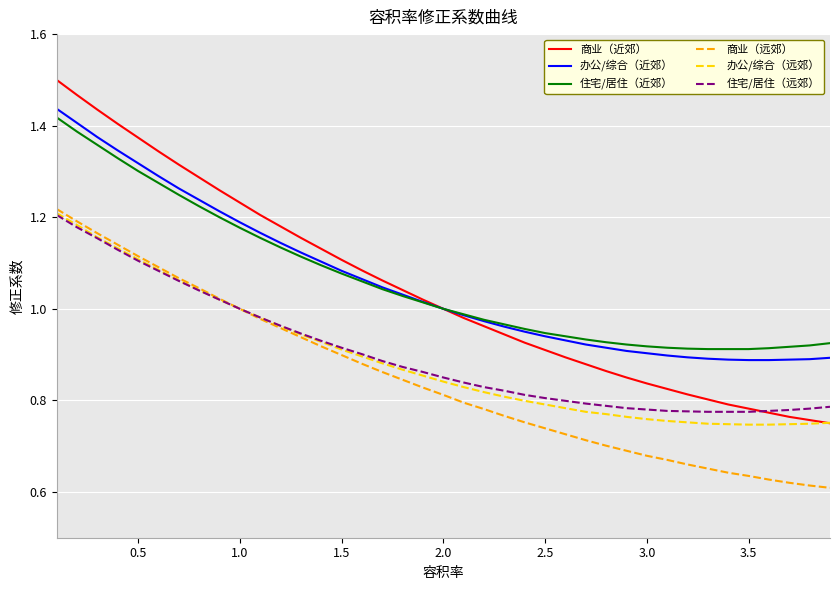

Which series has the widest spread of values?

商业（近郊）